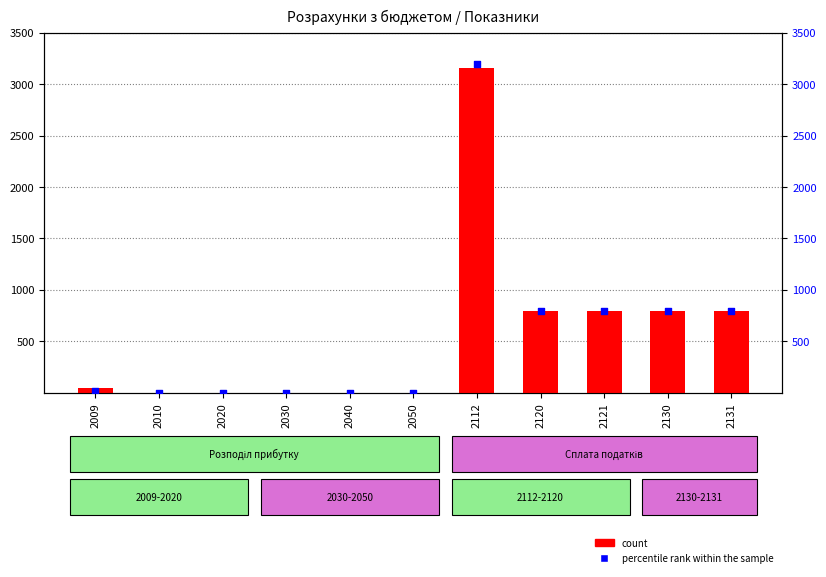

Is the value of percentile rank within the sample at 2120 greater than the value of count at 2130?

Yes